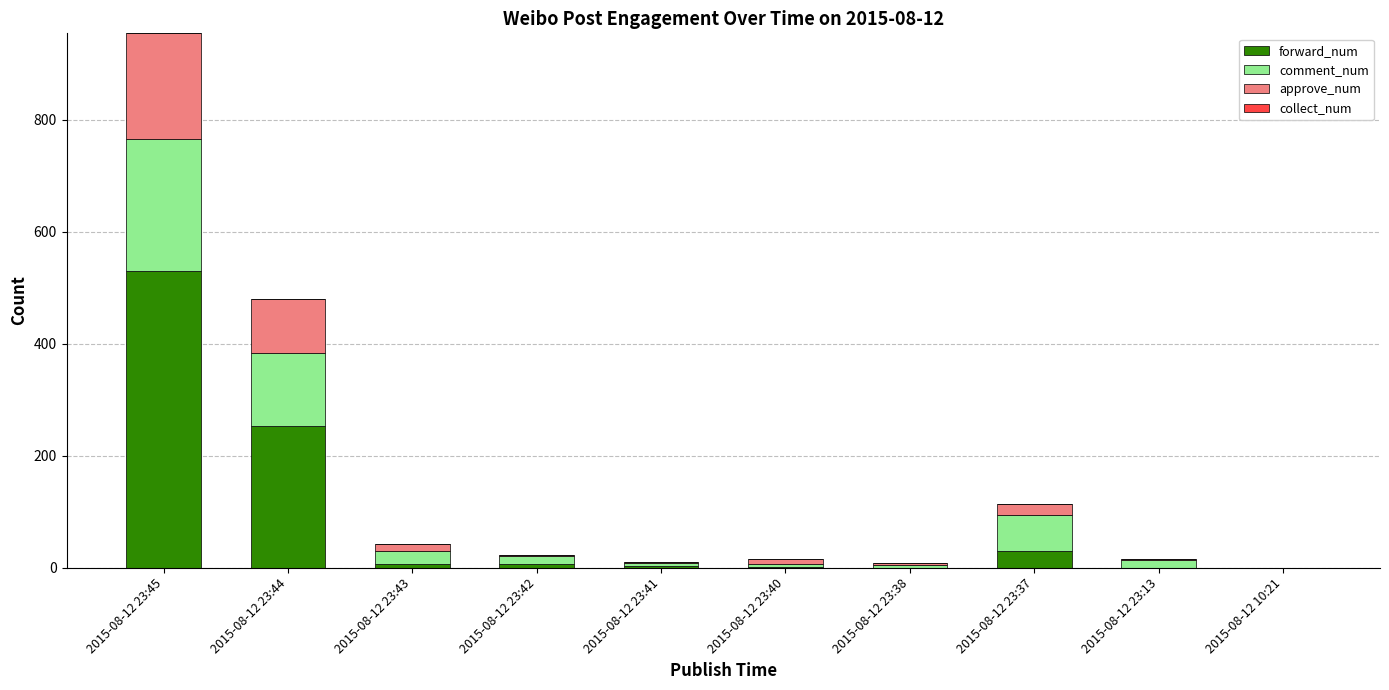

At which category is the sum across all series the highest?

2015-08-12 23:45